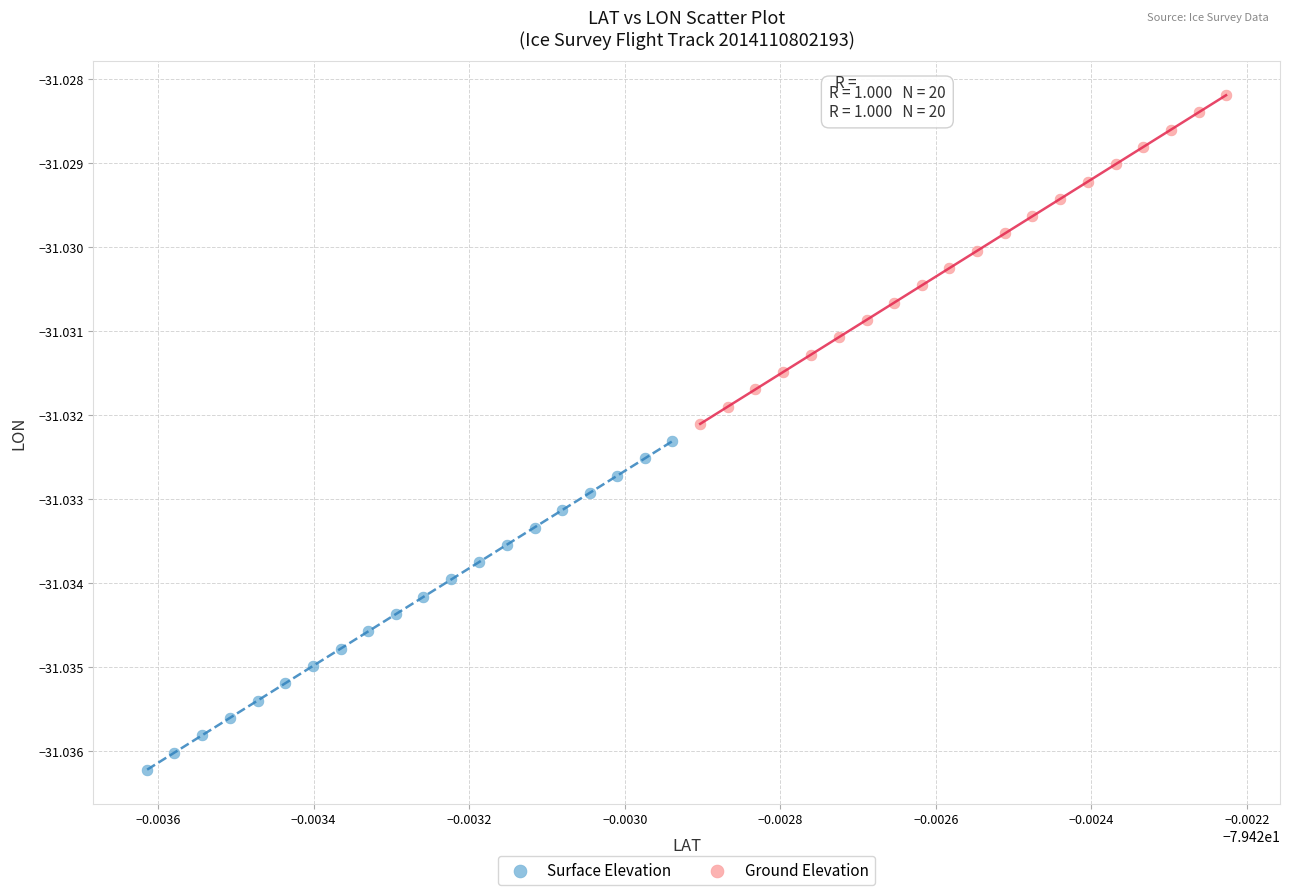

Which series contains the highest Y value?

Ground Elevation